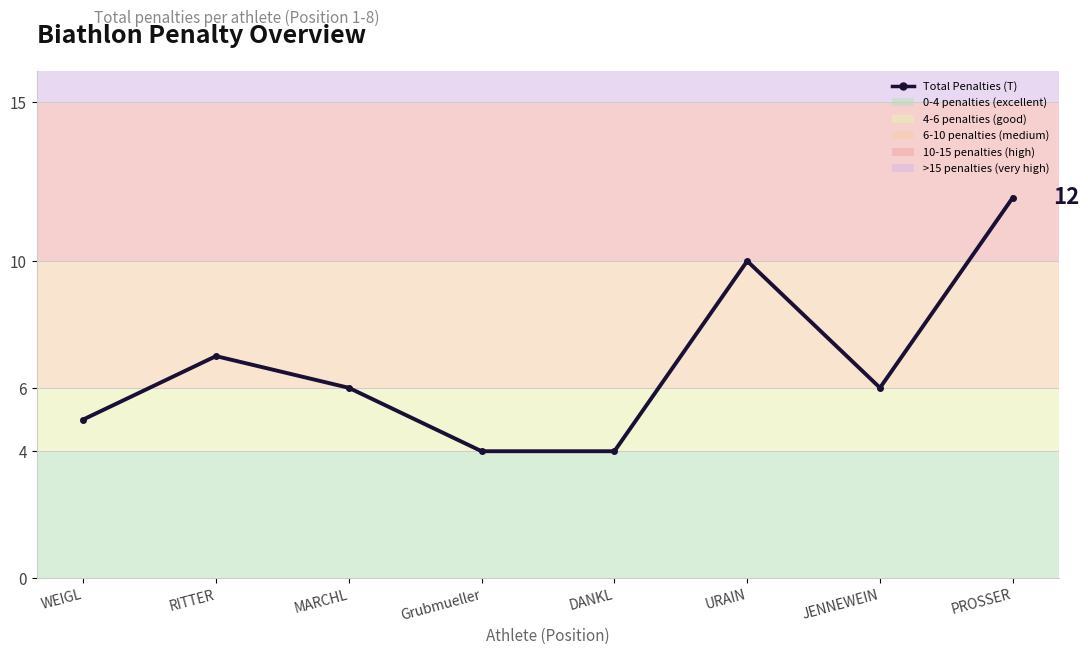

What position from the left is Grubmueller?

4